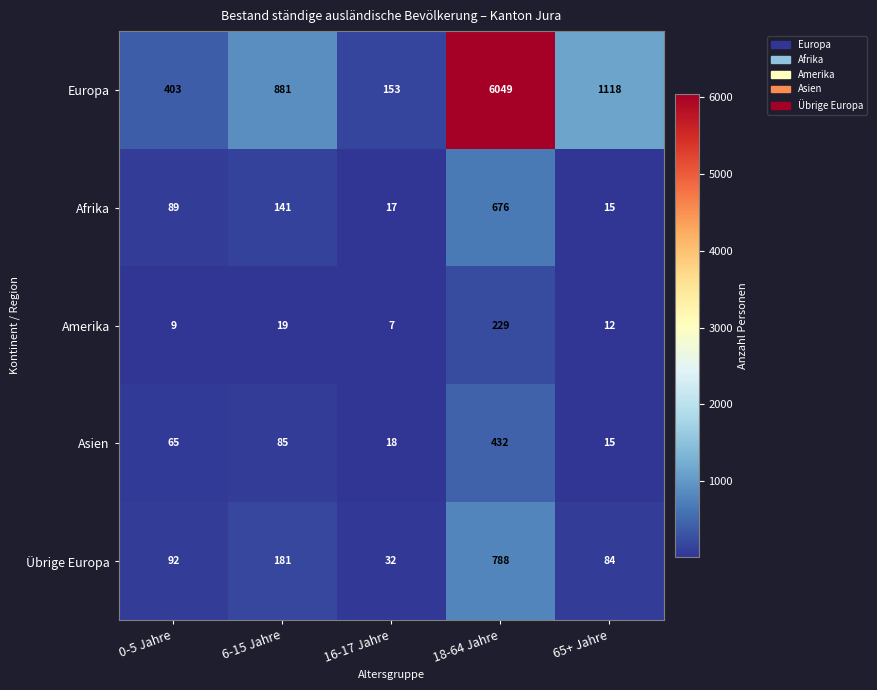

Reading left to right, transcribe all the data shown in this chart.

Europa: 403	881	153	6049	1118
Afrika: 89	141	17	676	15
Amerika: 9	19	7	229	12
Asien: 65	85	18	432	15
Übrige Europa: 92	181	32	788	84